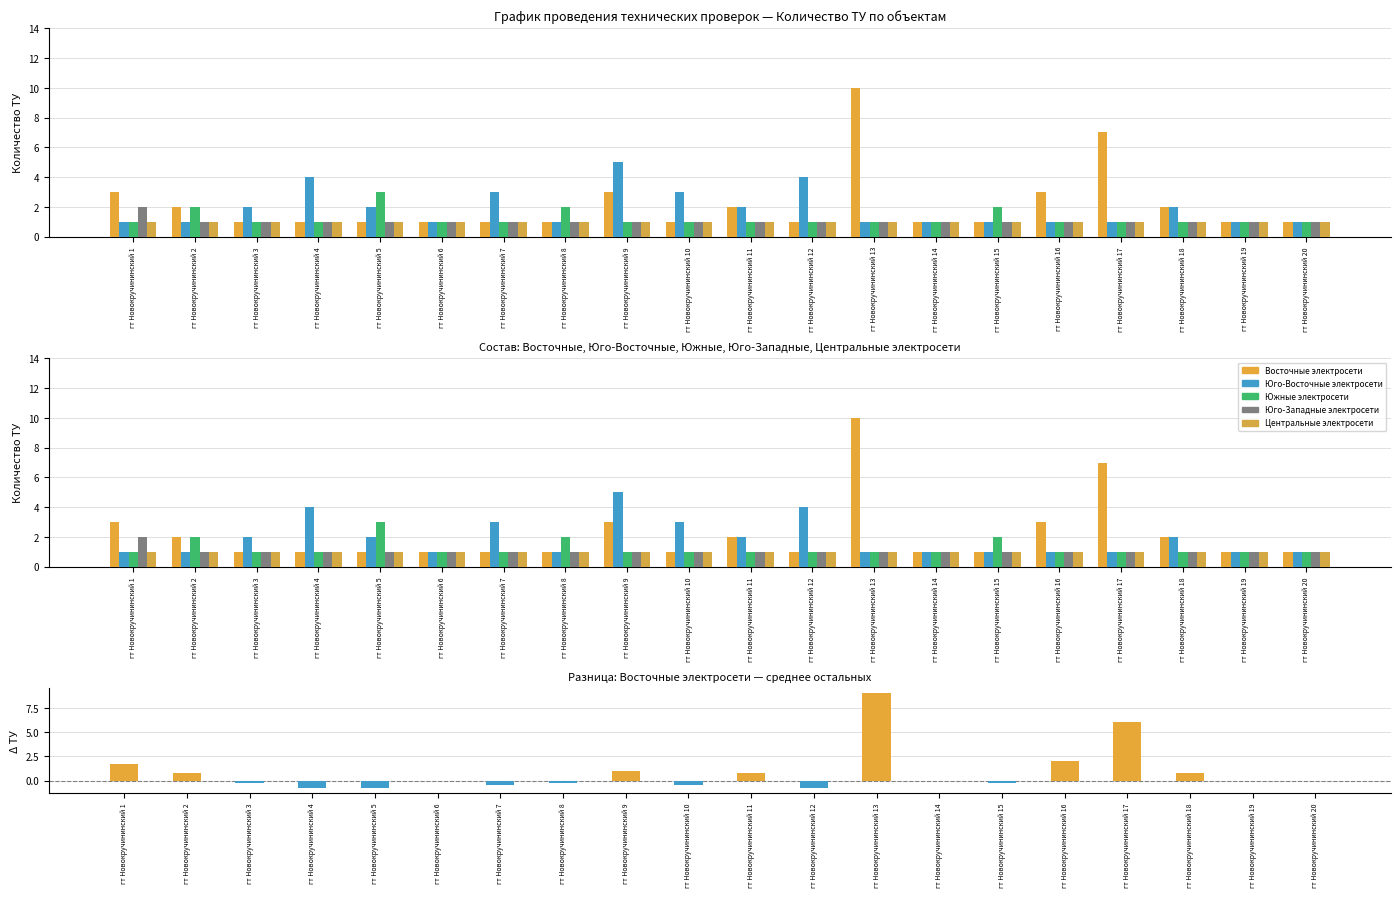

The Юго-Западные электросети series shows 1 at гт Новокручининский 8. True or false?

False